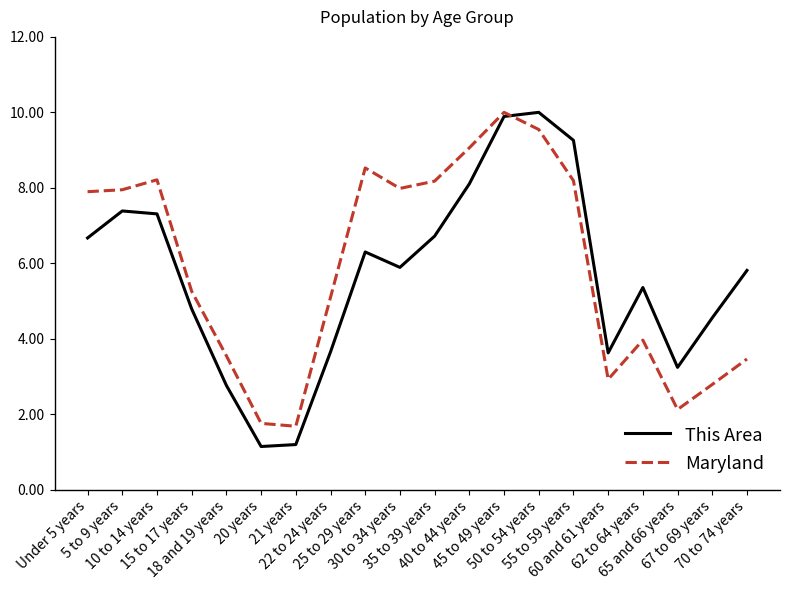

True or false: This Area has more than 0 points higher than both neighbors.

True